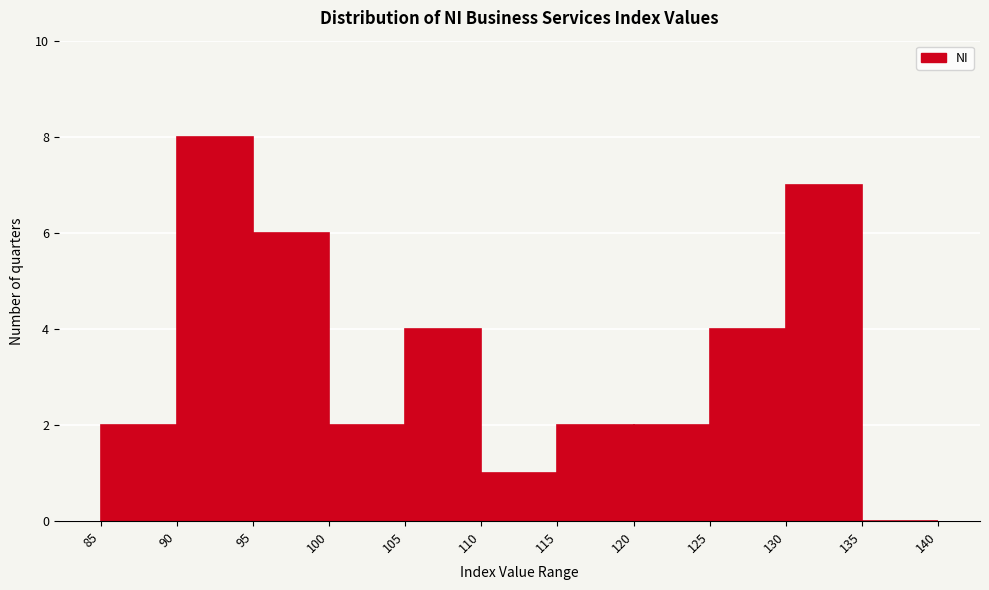

How tall is the bar that spans 100 to 105 on the x-axis? The values are not printed on the chart, so give them approximately, as read against the axis.

2